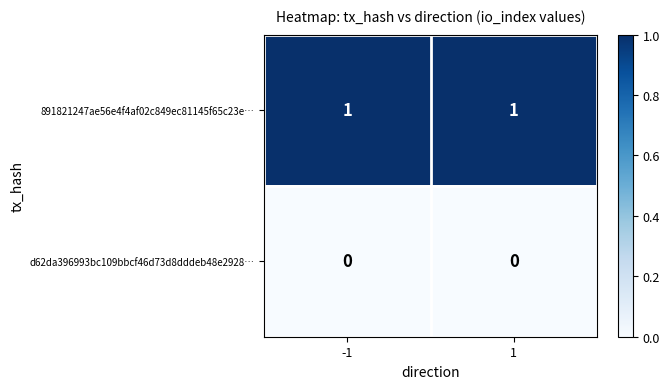

Reading left to right, extract all data points from this chart.

891821247ae56e4f4af02c849ec81145f65c23e…: -1=1	1=1
d62da396993bc109bbcf46d73d8dddeb48e2928…: -1=0	1=0